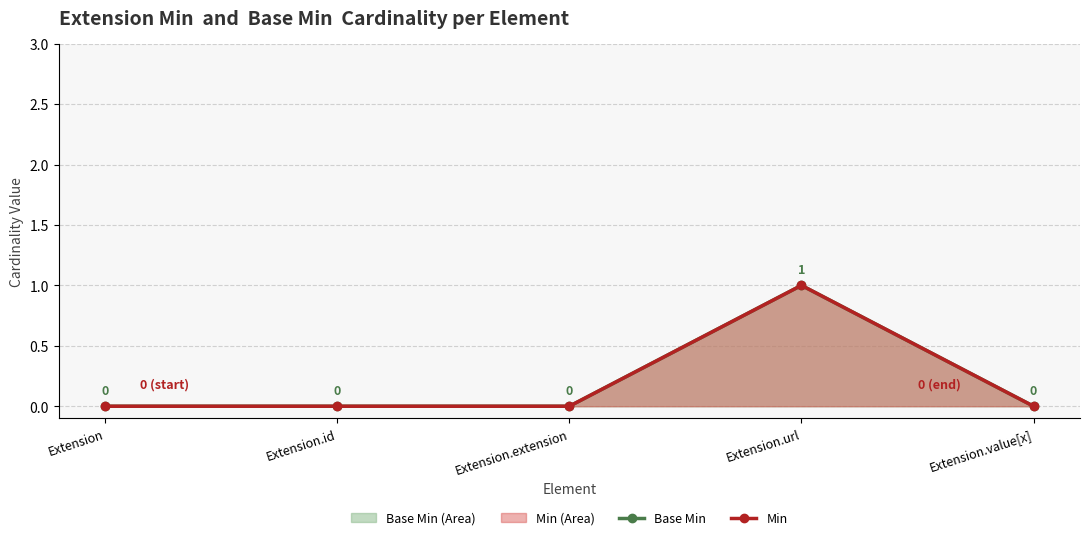

What are all the series names shown in the legend?

Base Min, Min